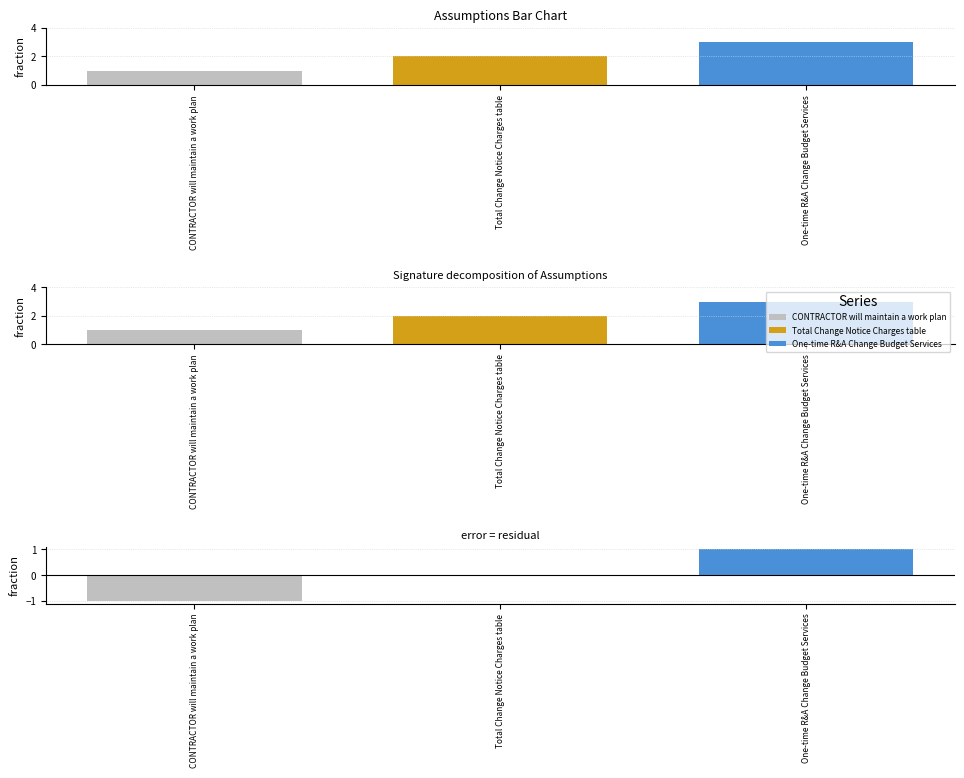

Count the number of values greater than 2.

1